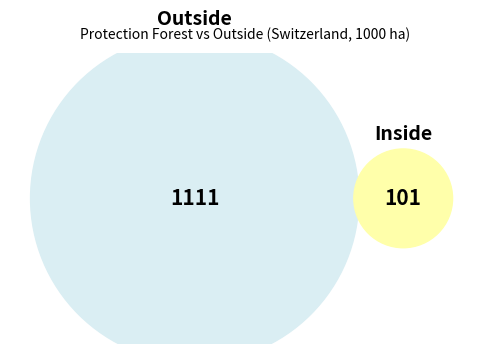

Does outside represent more than half of the total?

Yes